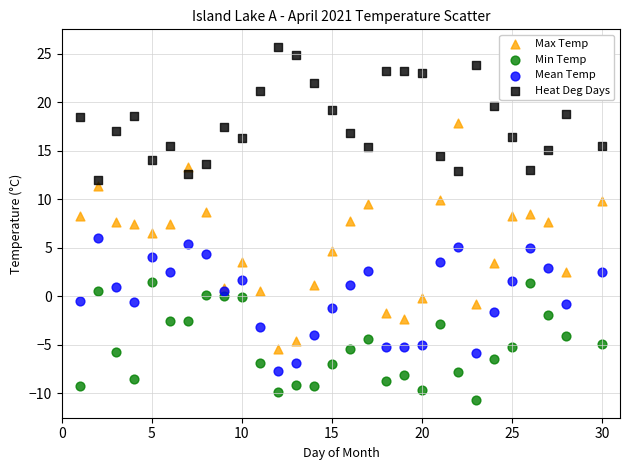

Which series reaches the maximum Y coordinate?

Heat Deg Days